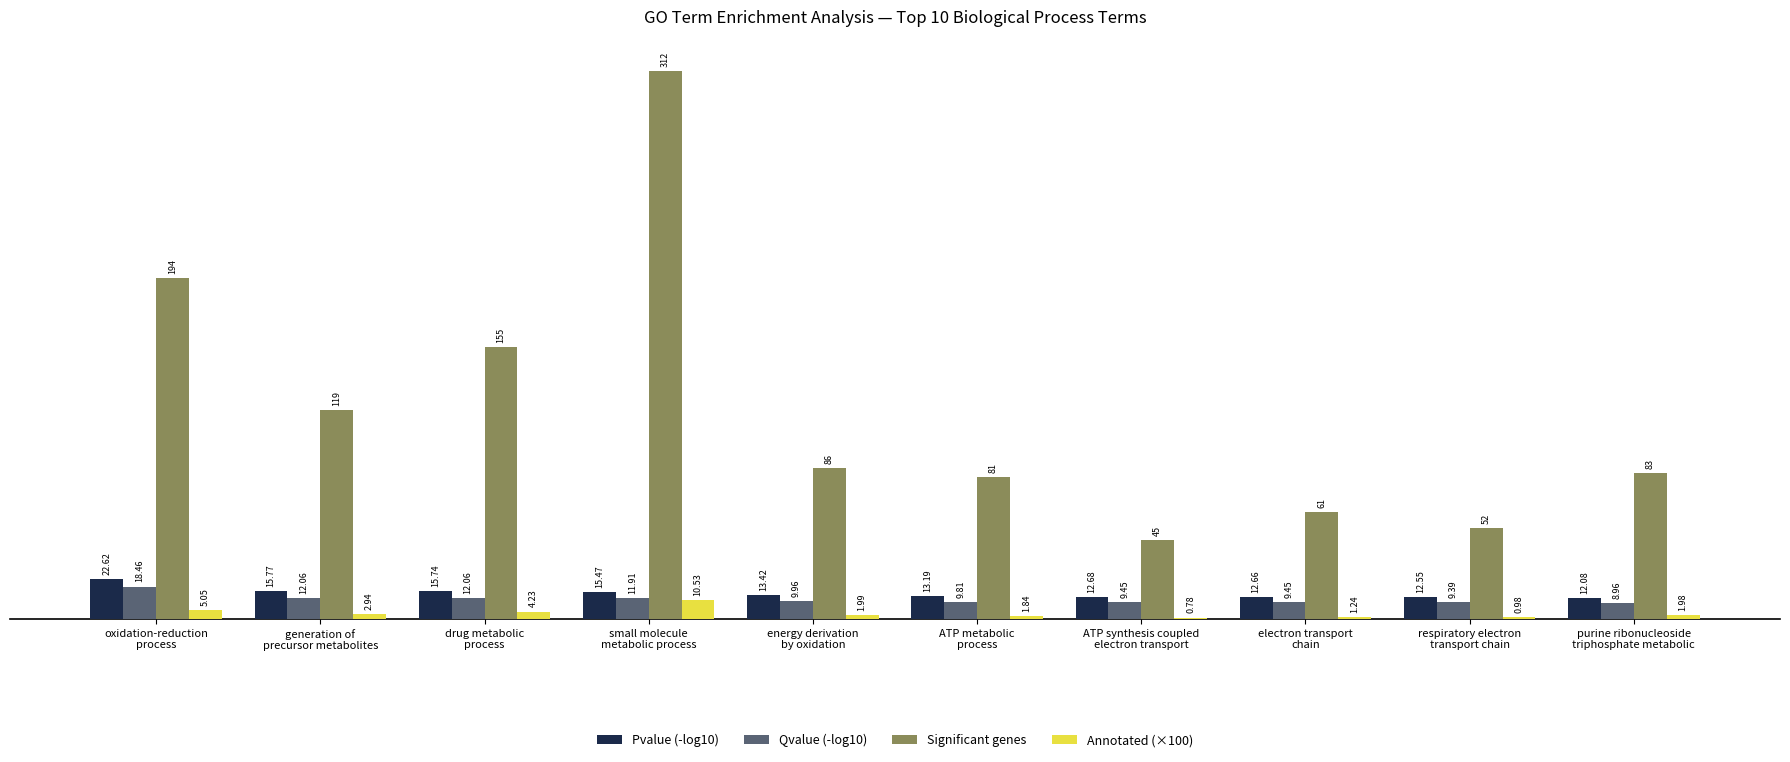

How many distinct data groups are displayed?

4